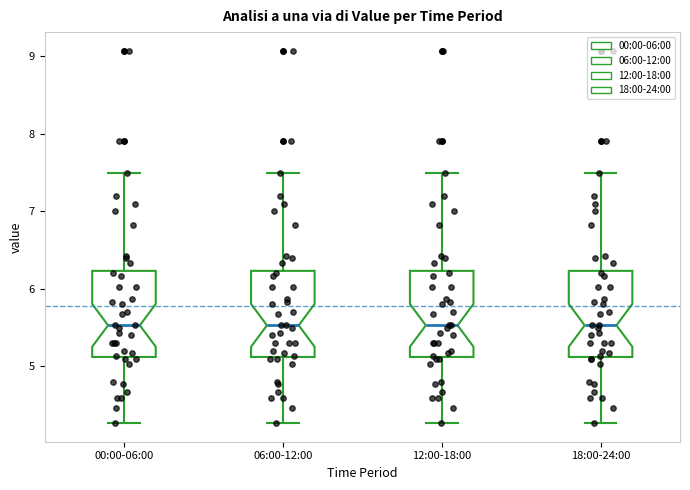

Reading left to right, transcribe this box plot: for each box, give where its median line is, the range the box spans, and where its two whiskers end, as read against the y-axis. The values are not printed on the chart, so give them approximately, as read against the axis.

00:00-06:00: median 5.5, box 5.1 to 6.2, whiskers 4.3 to 7.5
06:00-12:00: median 5.5, box 5.1 to 6.2, whiskers 4.3 to 7.5
12:00-18:00: median 5.5, box 5.1 to 6.2, whiskers 4.3 to 7.5
18:00-24:00: median 5.5, box 5.1 to 6.2, whiskers 4.3 to 7.5